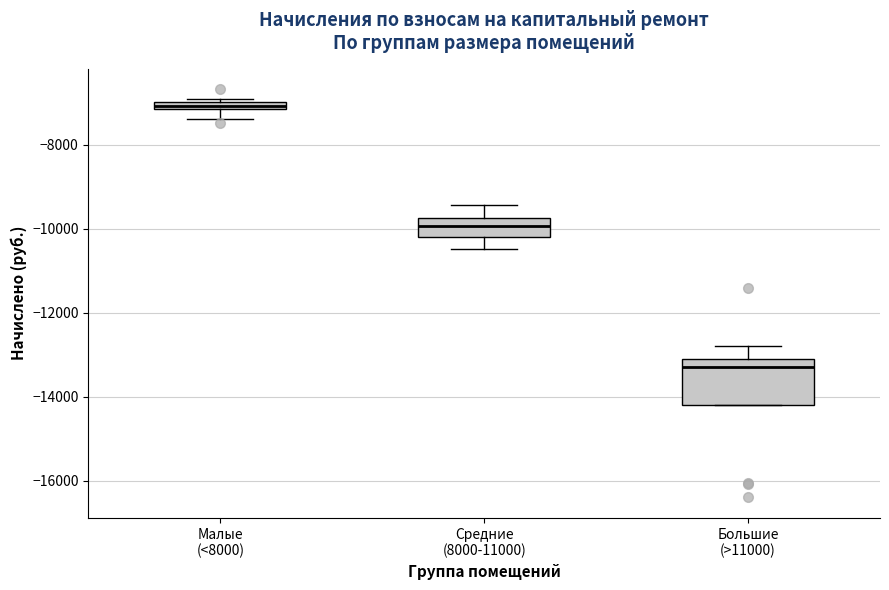

Where is the upper edge of the box for Малые (<8000) on the y-axis? The values are not printed on the chart, so give them approximately, as read against the axis.

-7000